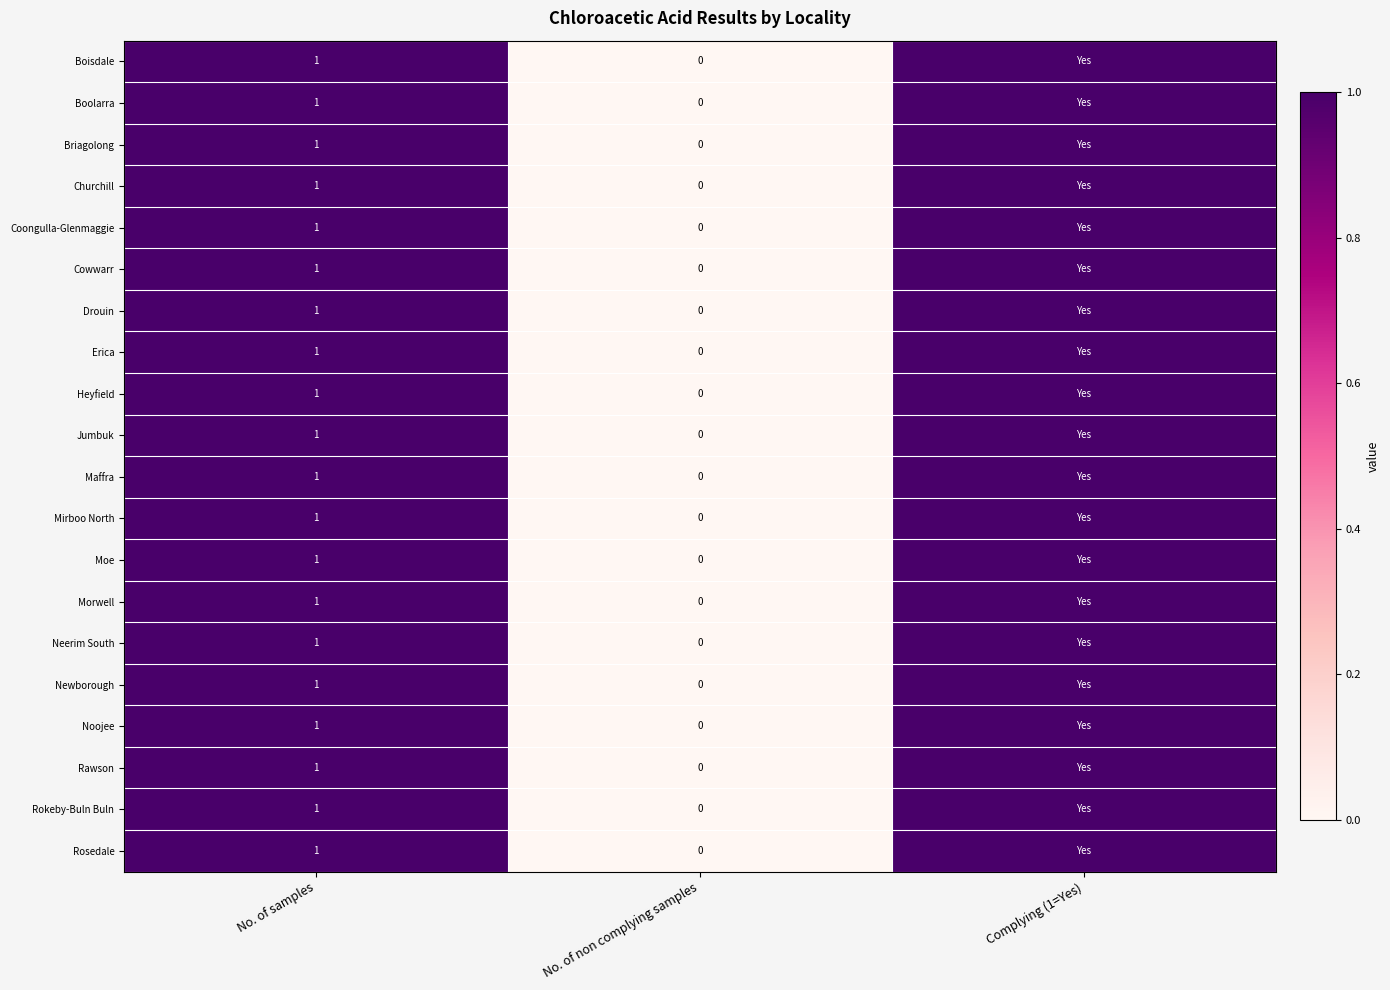

At which category is the sum across all series the highest?

No. of samples